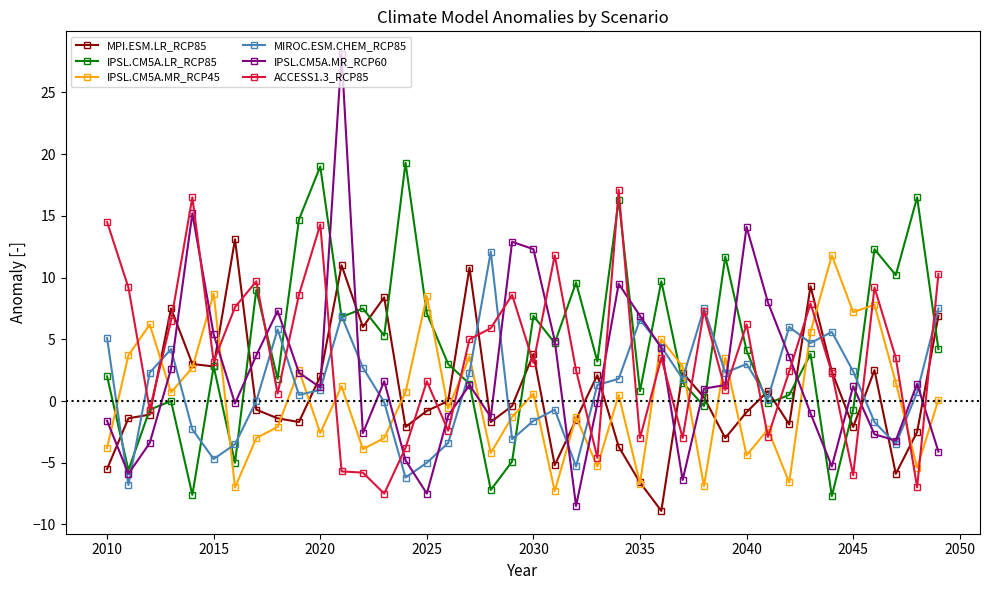

How many positive values does the IPSL.CM5A.MR_RCP60 series have?

23